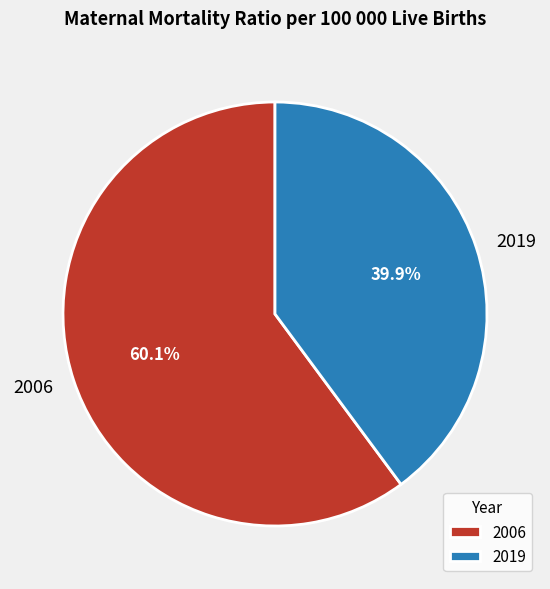

To the nearest percent, what is the combined percentage of 2019 and 2006?

100%